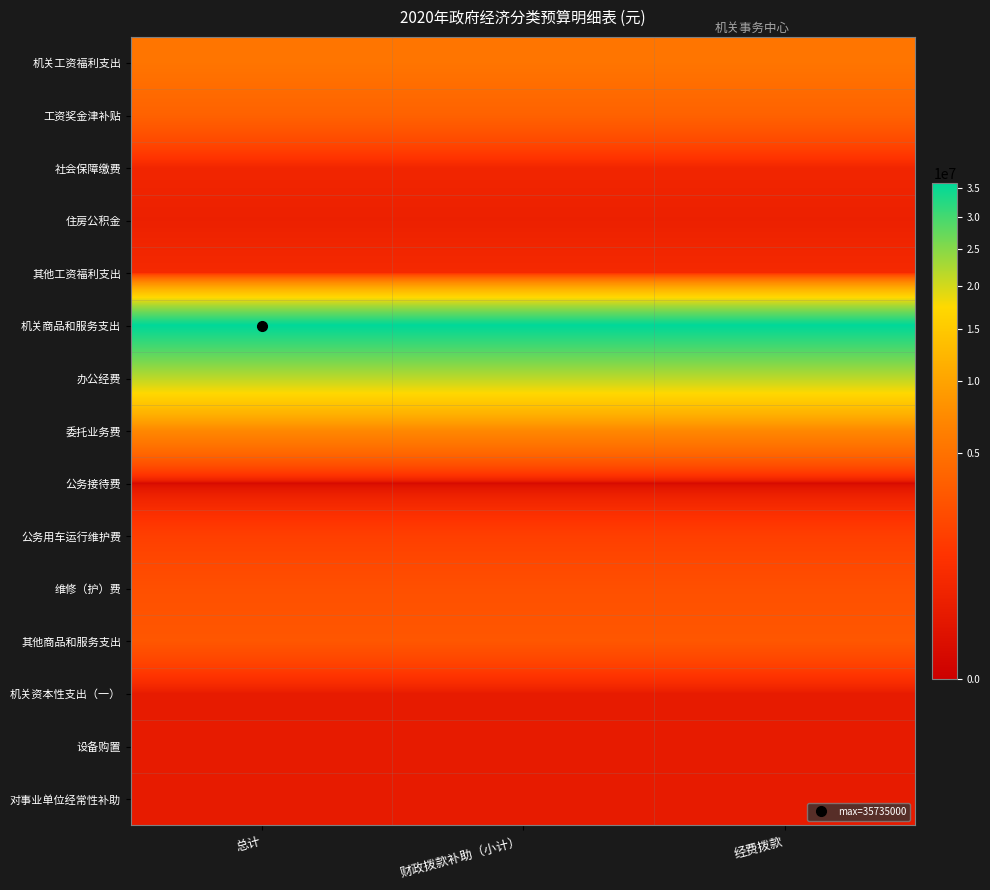

Reading left to right, what are all the values shown in this chart?

机关工资福利支出: 总计=5303203	财政拨款补助（小计）=5303203	经费拨款=5303203
工资奖金津补贴: 总计=3717926	财政拨款补助（小计）=3717926	经费拨款=3717926
社会保障缴费: 总计=546085	财政拨款补助（小计）=546085	经费拨款=546085
住房公积金: 总计=368954	财政拨款补助（小计）=368954	经费拨款=368954
其他工资福利支出: 总计=670238	财政拨款补助（小计）=670238	经费拨款=670238
机关商品和服务支出: 总计=35735000	财政拨款补助（小计）=35735000	经费拨款=35735000
办公经费: 总计=21537000	财政拨款补助（小计）=21537000	经费拨款=21537000
委托业务费: 总计=7155000	财政拨款补助（小计）=7155000	经费拨款=7155000
公务接待费: 总计=10000	财政拨款补助（小计）=10000	经费拨款=10000
公务用车运行维护费: 总计=1600000	财政拨款补助（小计）=1600000	经费拨款=1600000
维修（护）费: 总计=2500000	财政拨款补助（小计）=2500000	经费拨款=2500000
其他商品和服务支出: 总计=2933000	财政拨款补助（小计）=2933000	经费拨款=2933000
机关资本性支出（一）: 总计=240000	财政拨款补助（小计）=240000	经费拨款=240000
设备购置: 总计=240000	财政拨款补助（小计）=240000	经费拨款=240000
对事业单位经常性补助: 总计=235988	财政拨款补助（小计）=235988	经费拨款=235988